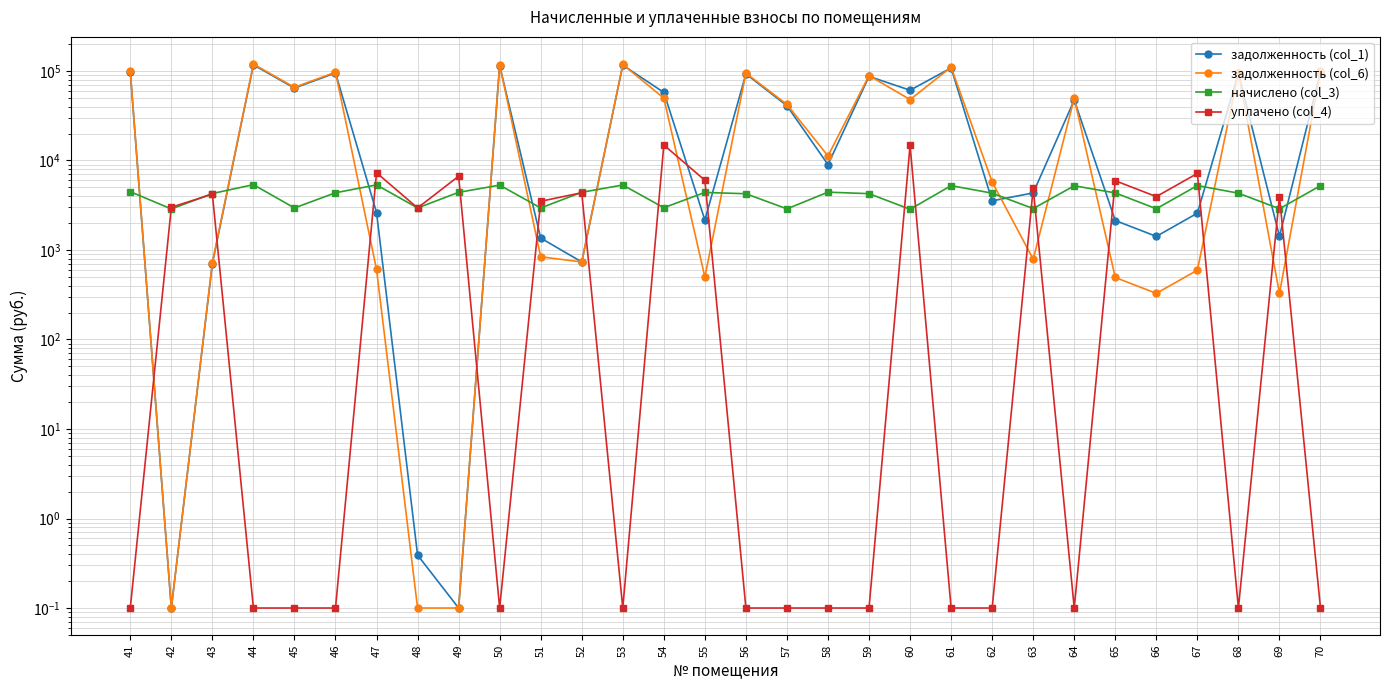

Which series has the largest total across all categories?

задолженность (col_1)